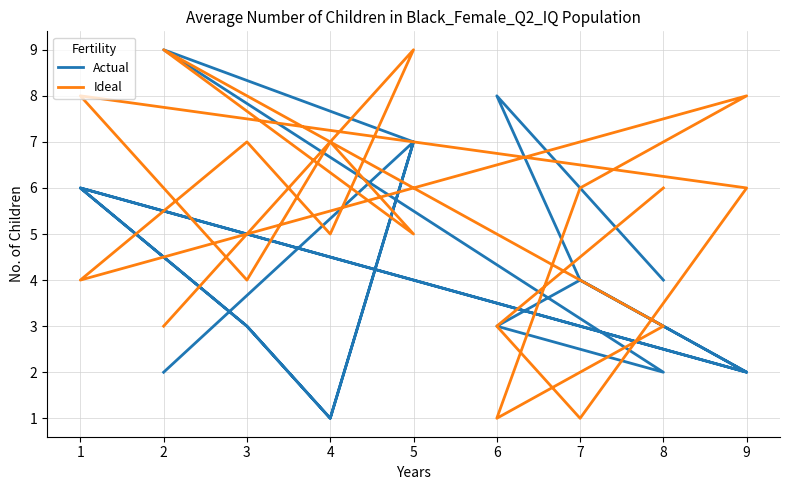

What are all the series names shown in the legend?

Actual, Ideal